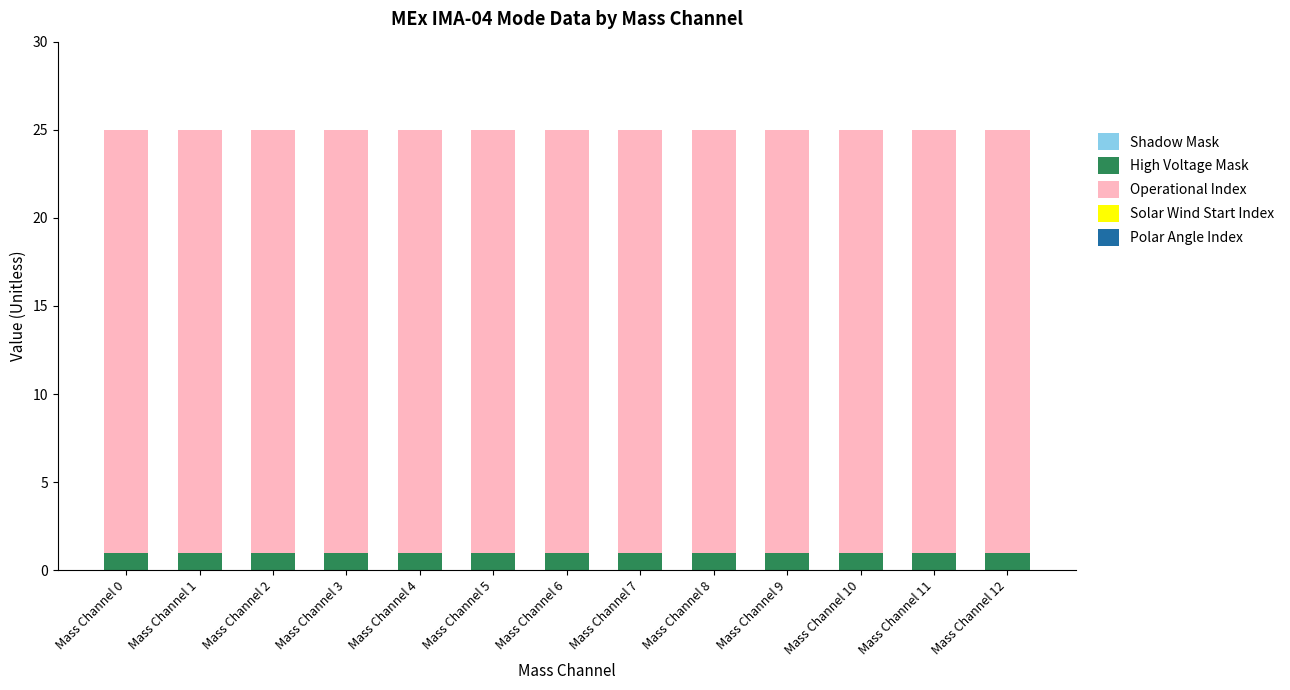

What is the minimum value for High Voltage Mask?

1